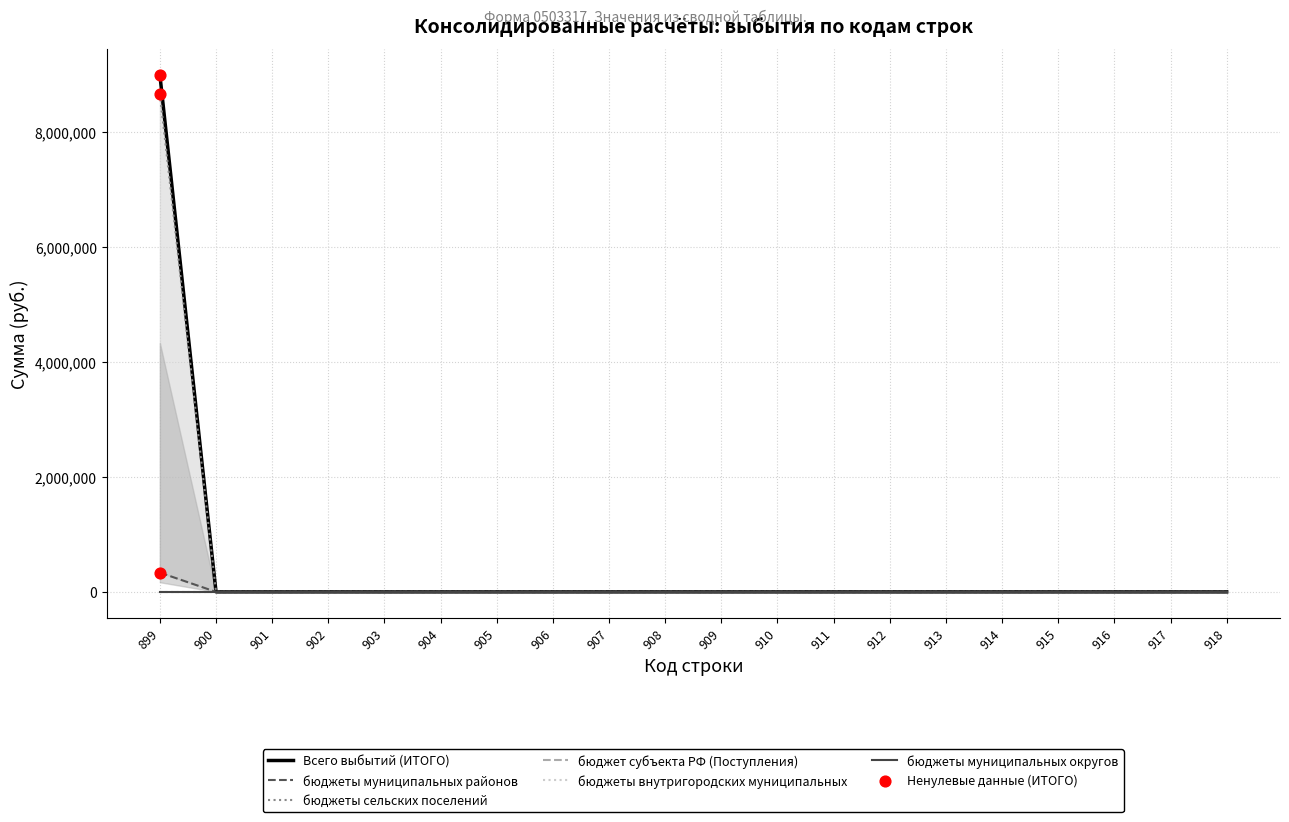

At how many categories does at least one series exceed 3791790?

1